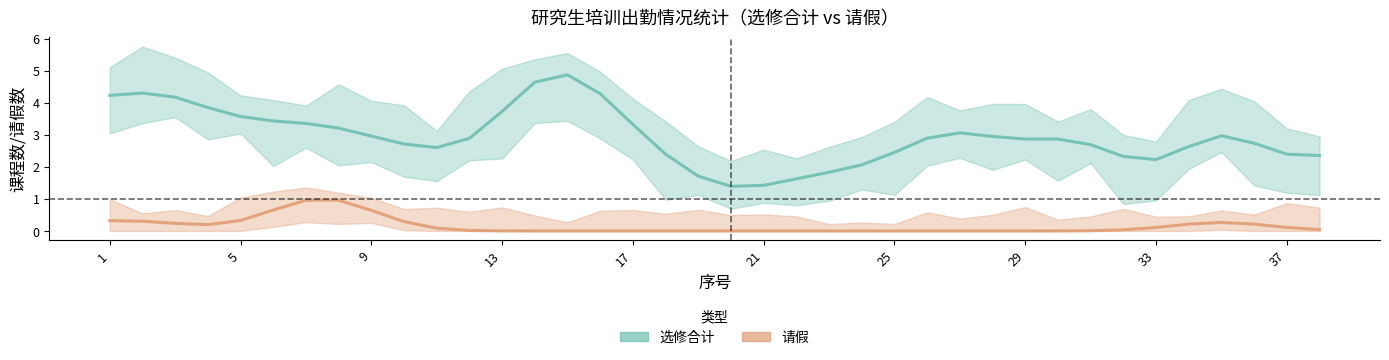

Which series has the largest total across all categories?

选修合计